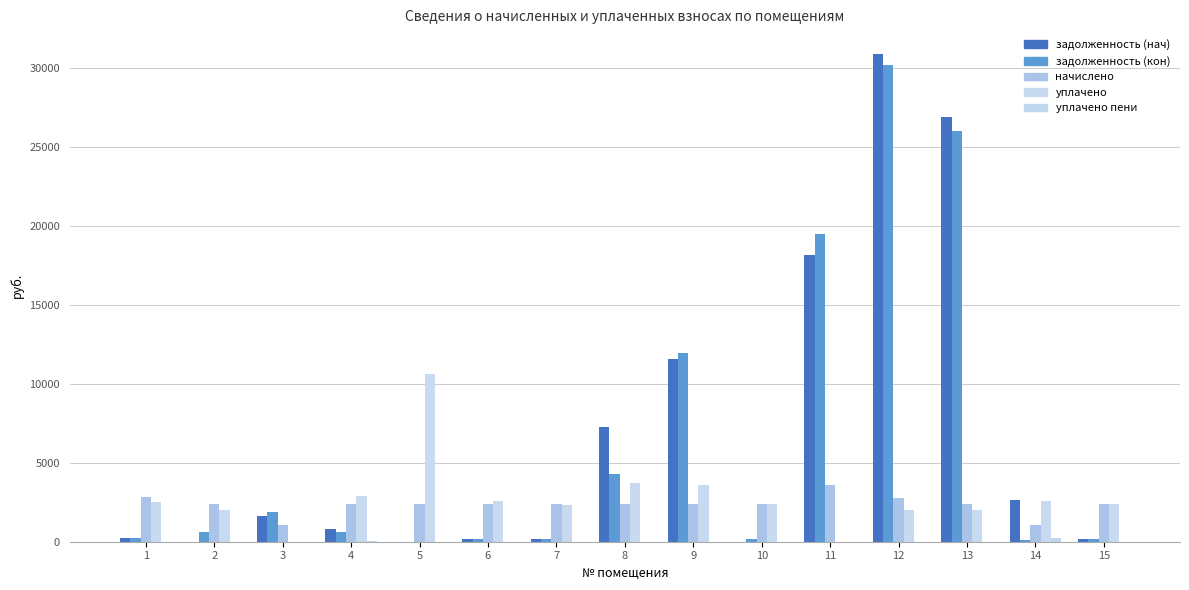

Rank the series by their maximum value, from lowest to highest.

уплачено пени, начислено, уплачено, задолженность (кон), задолженность (нач)